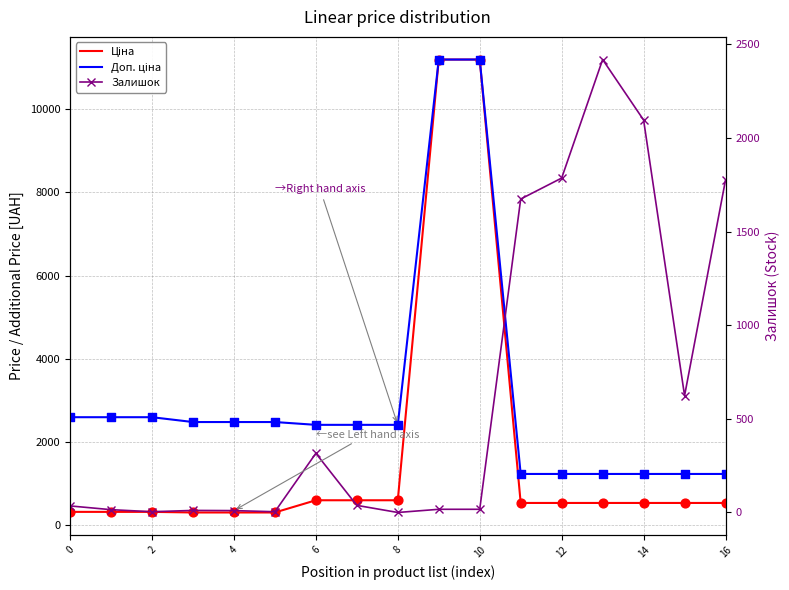

Which series reaches the minimum Y coordinate?

Залишок